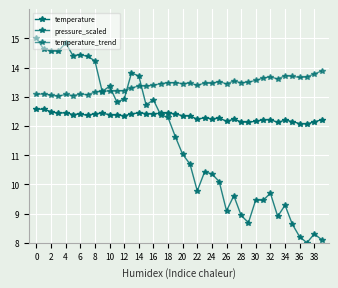

Does the chart display data point markers on the line(s)?

Yes